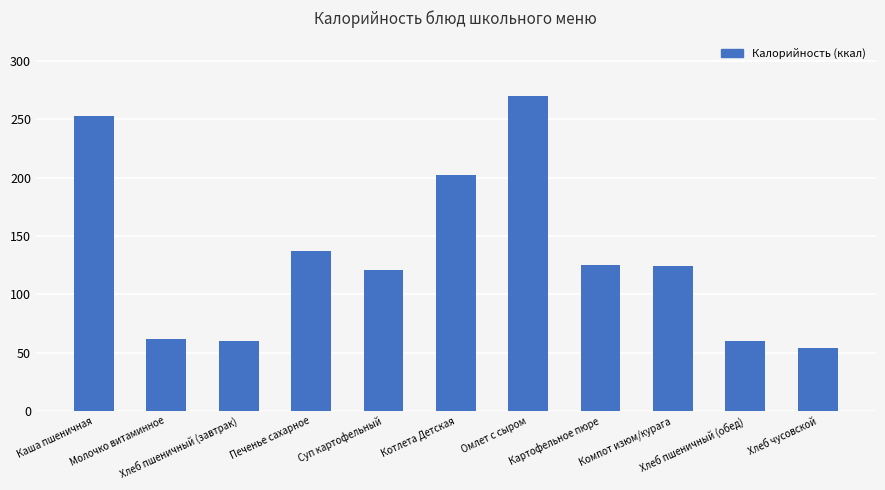

True or false: the data shows 60 at Хлеб пшеничный (завтрак).

True